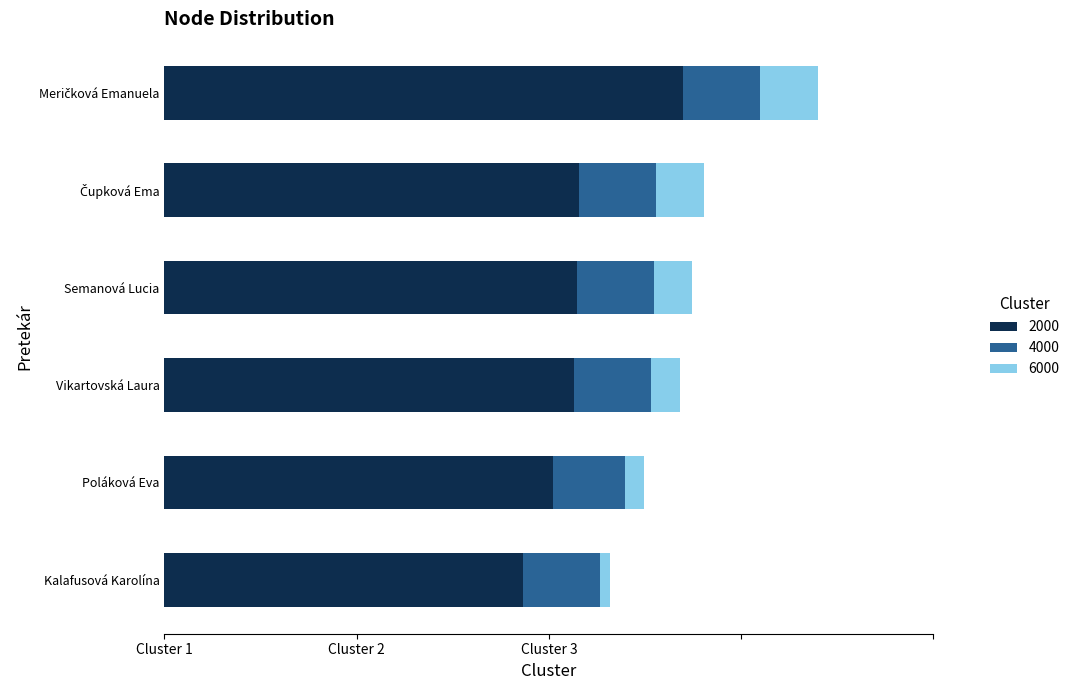

What are all the series names shown in the legend?

2000, 4000, 6000